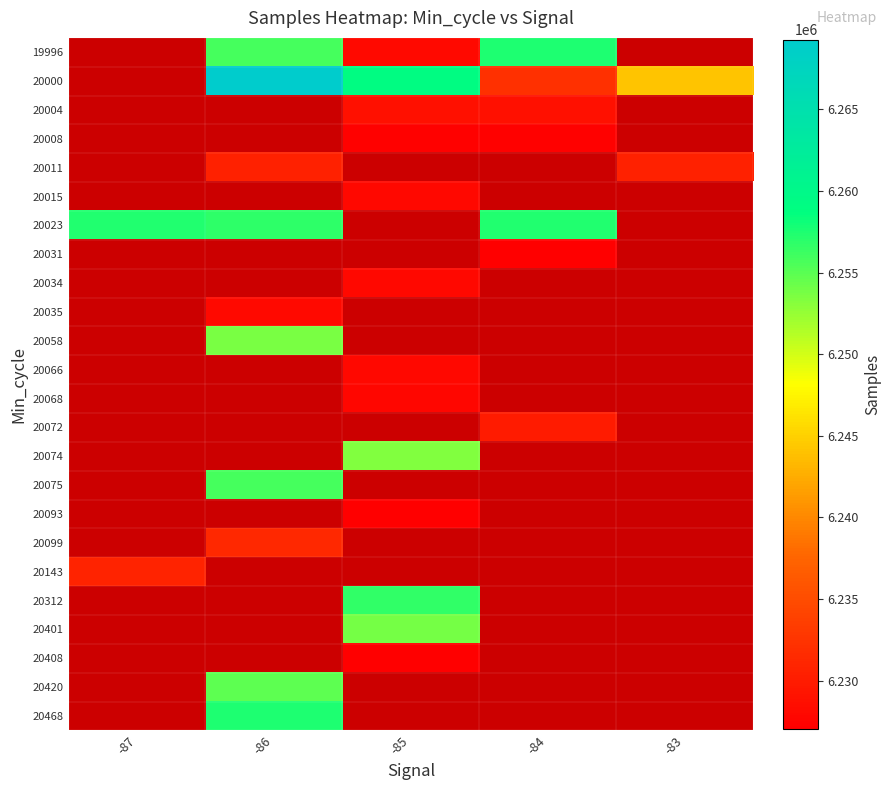

What value does the 20058 series have at -86?

6253756.0